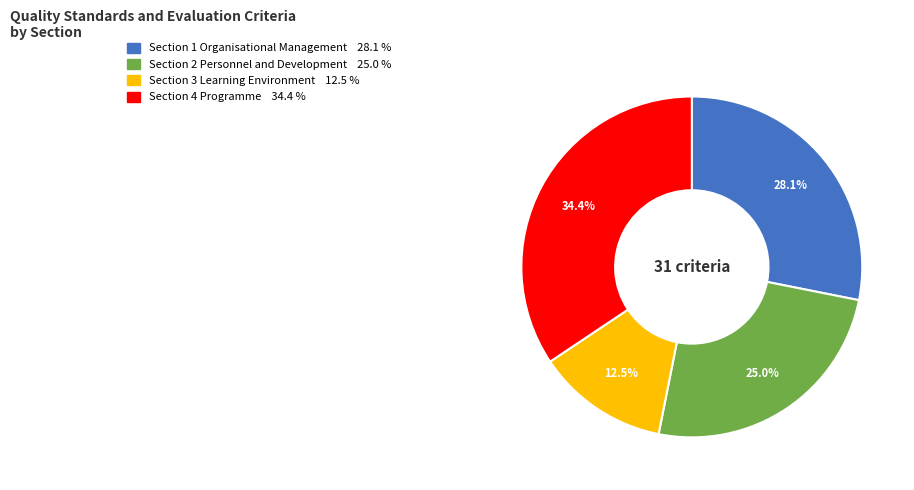

True or false: Section 1 Organisational Management accounts for 36% of the total.

False